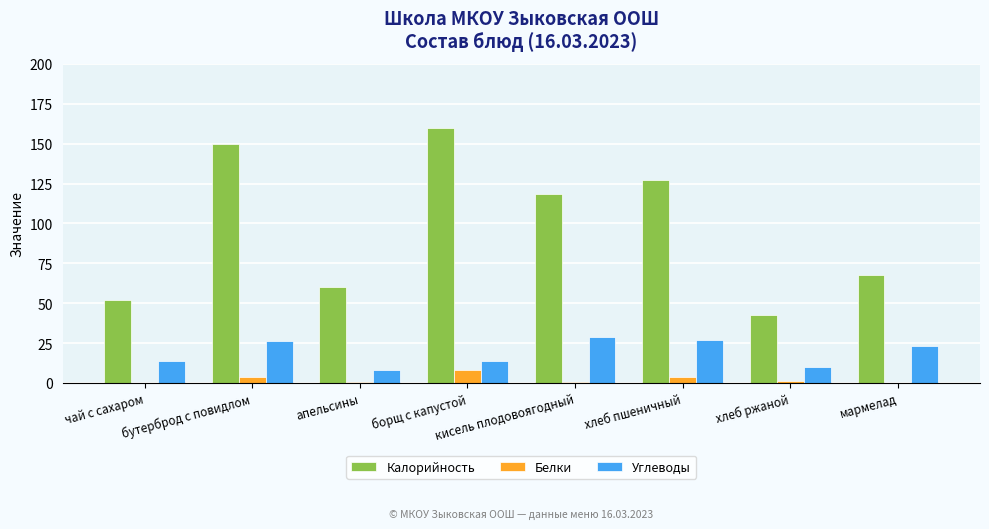

Does the chart contain stacked bars?

No